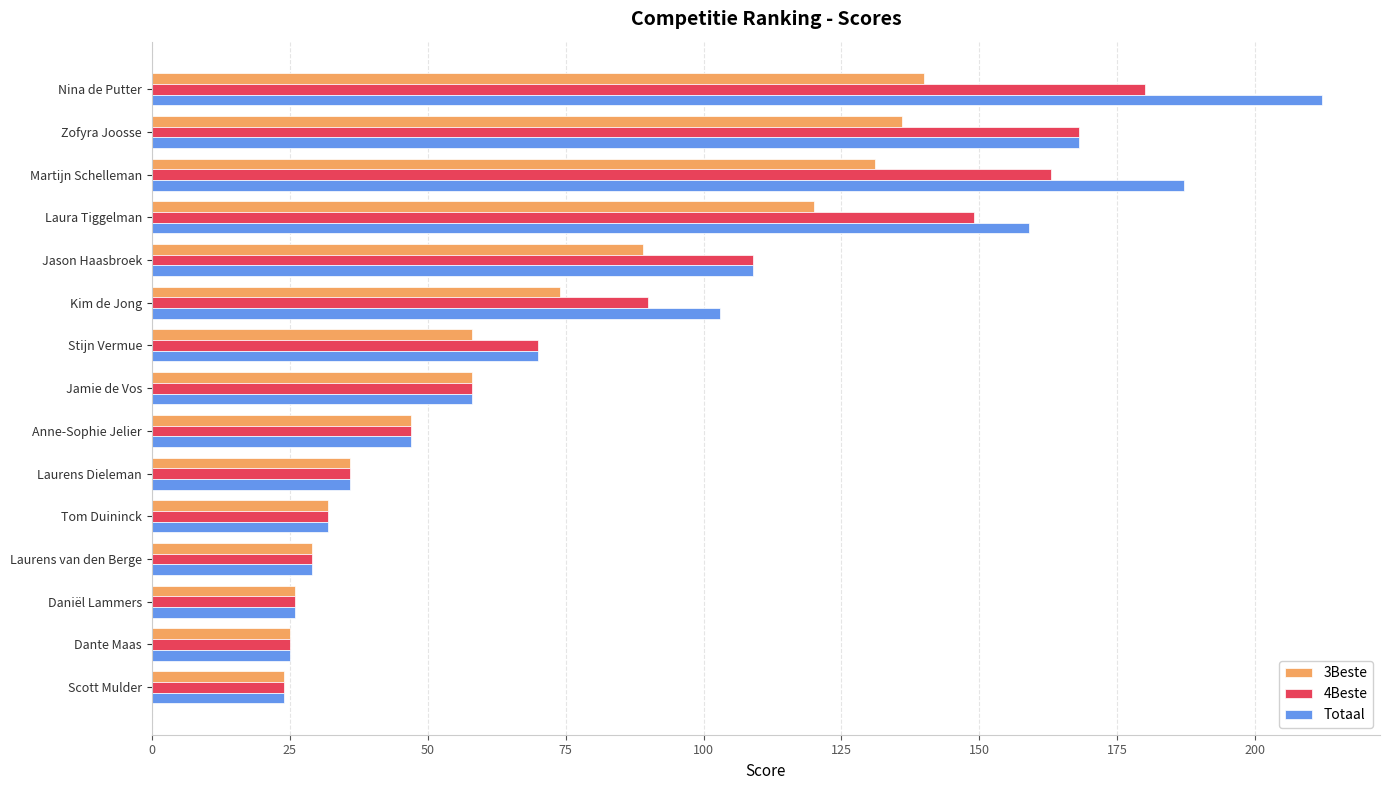

Which series has the largest range (max minus min)?

Totaal